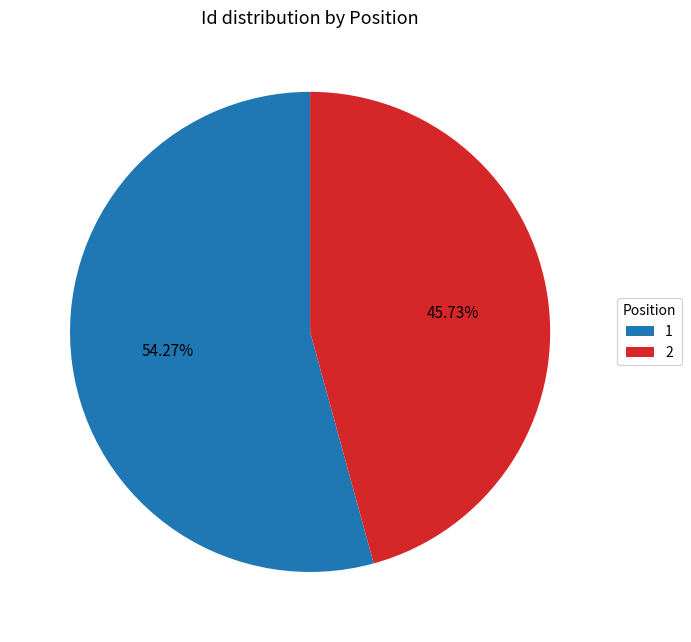

To the nearest percent, what is the difference between the largest and smallest slice percentages?

9%